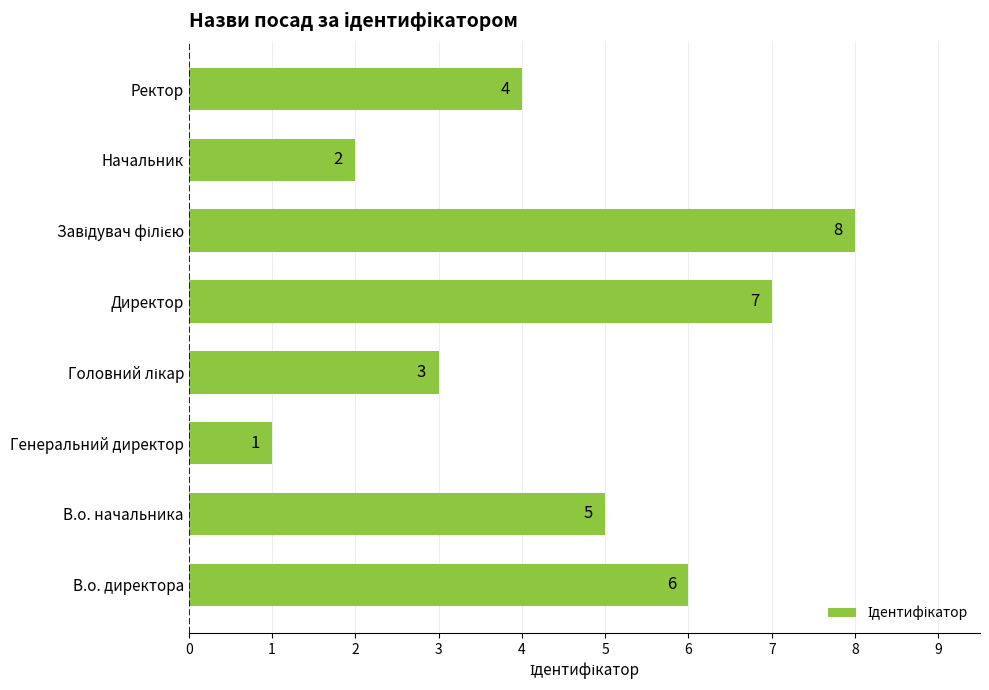

The value at В.о. начальника is 3. True or false?

False